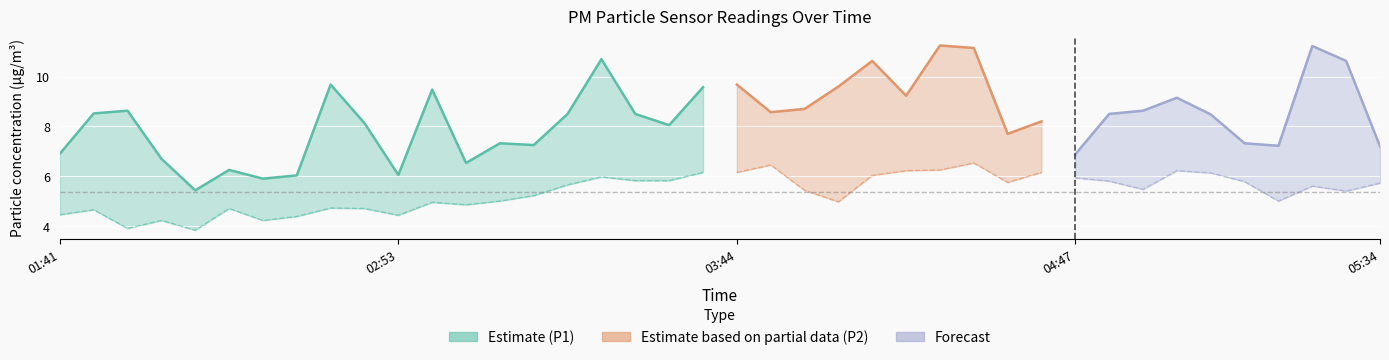

What is the total value across all series at 03:47?

15.0